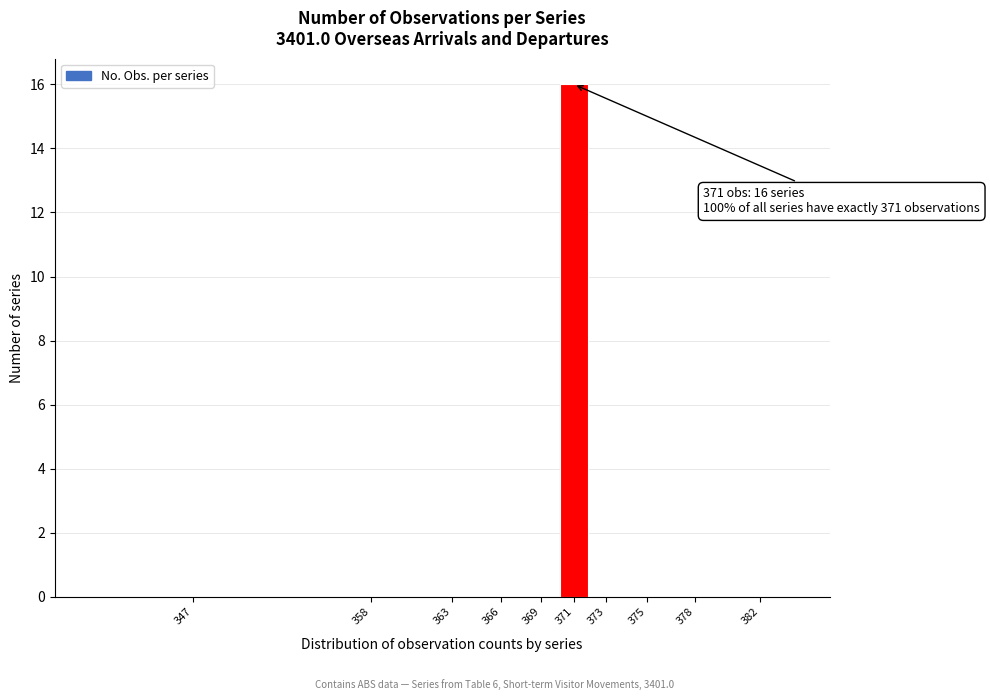

Reading left to right, list all the values displayed in this chart.

347=0	358=0	363=0	366=0	369=0	371=16	373=0	375=0	378=0	382=0